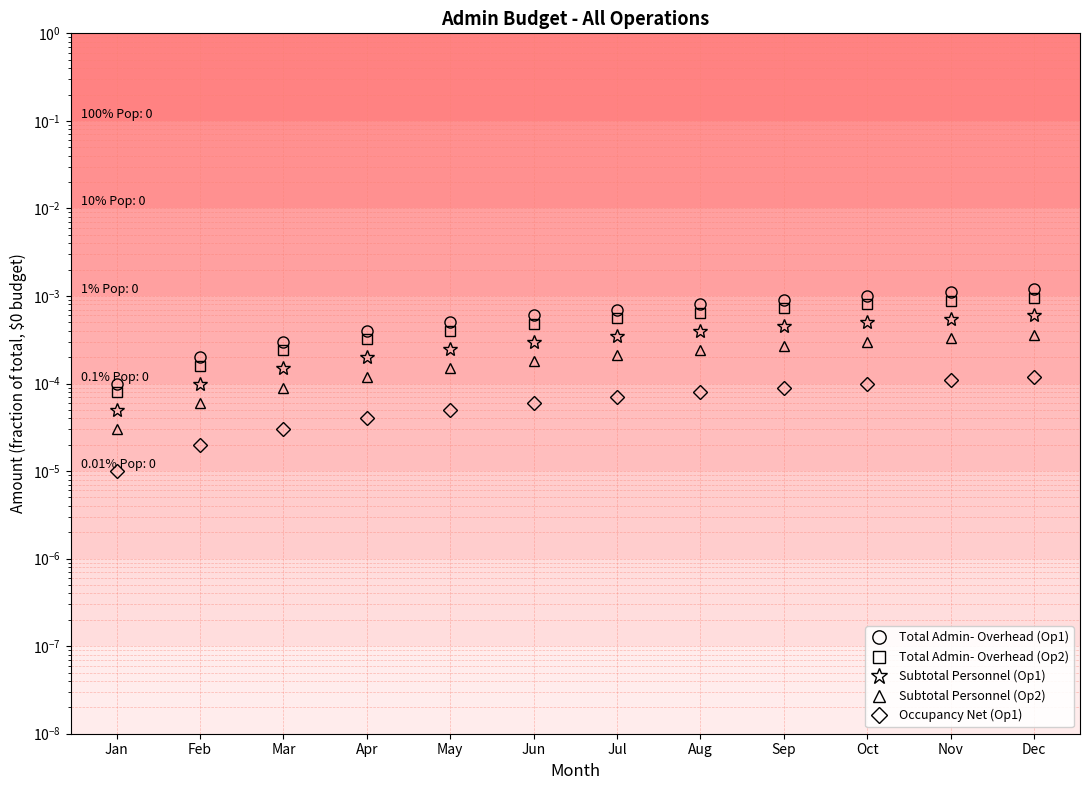

True or false: Occupancy Net (Op1) and Subtotal Personnel (Op1) cross at least once.

False